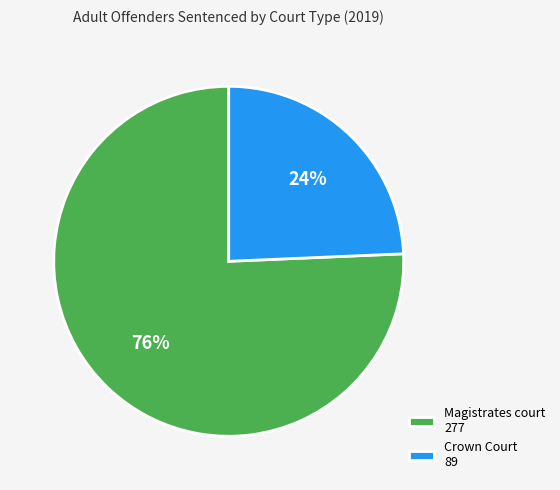

Is the sum of Magistrates court and Crown Court greater than half?

Yes